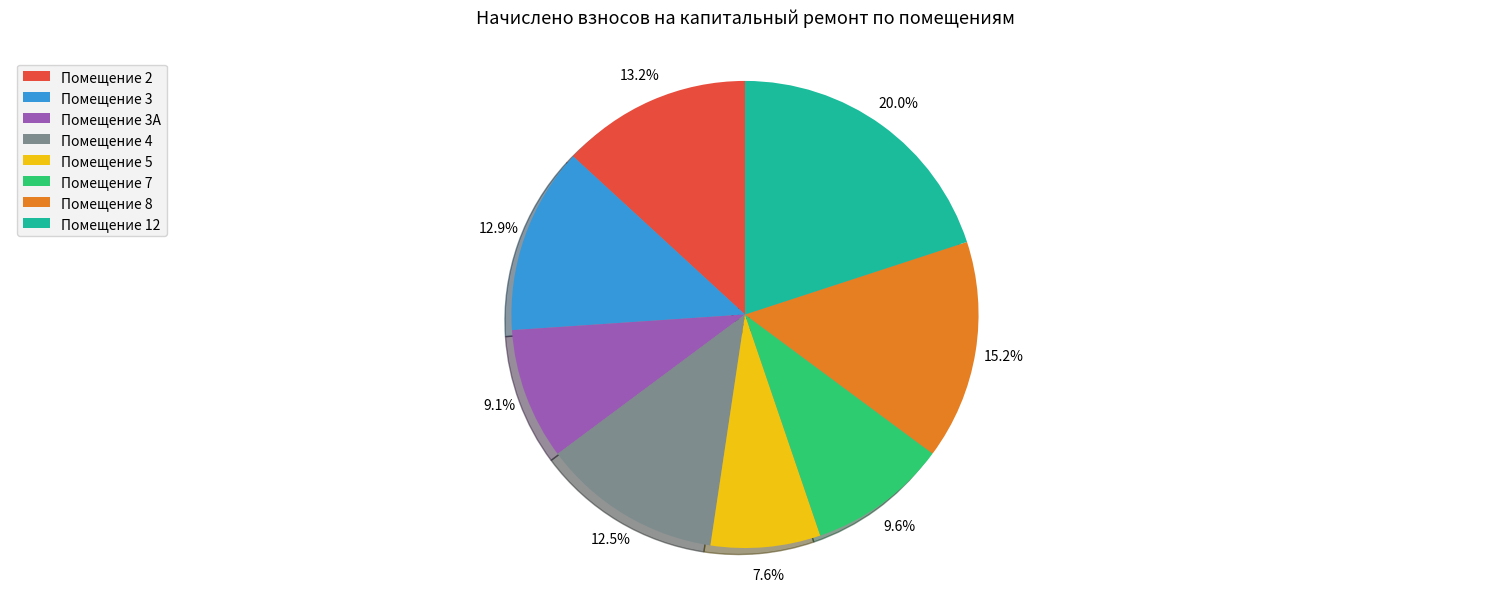

Approximately how many times larger is the value at Помещение 7 compared to Помещение 12?

0.5